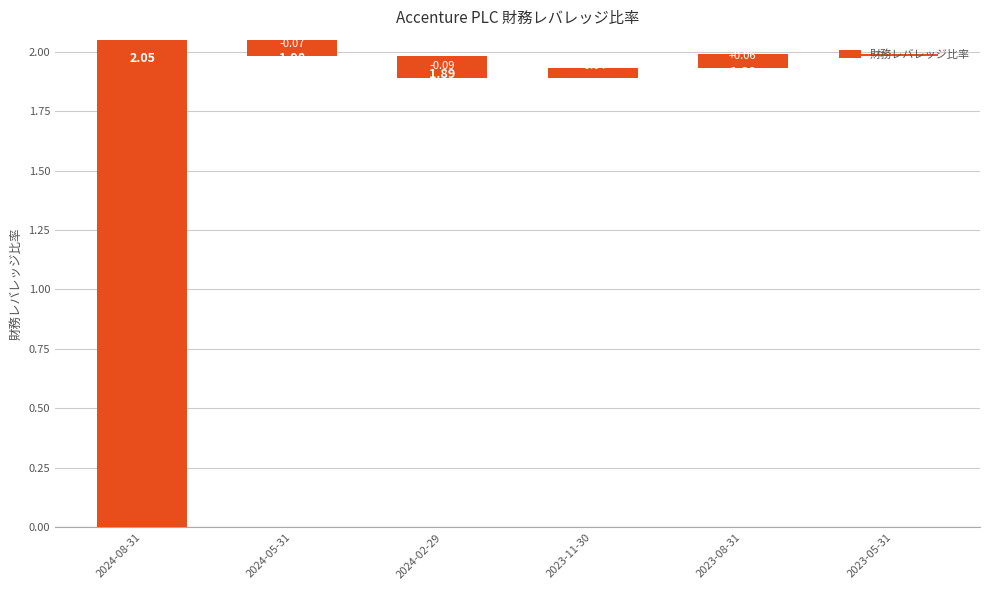

Which category has the lowest value across all series?

2024-02-29